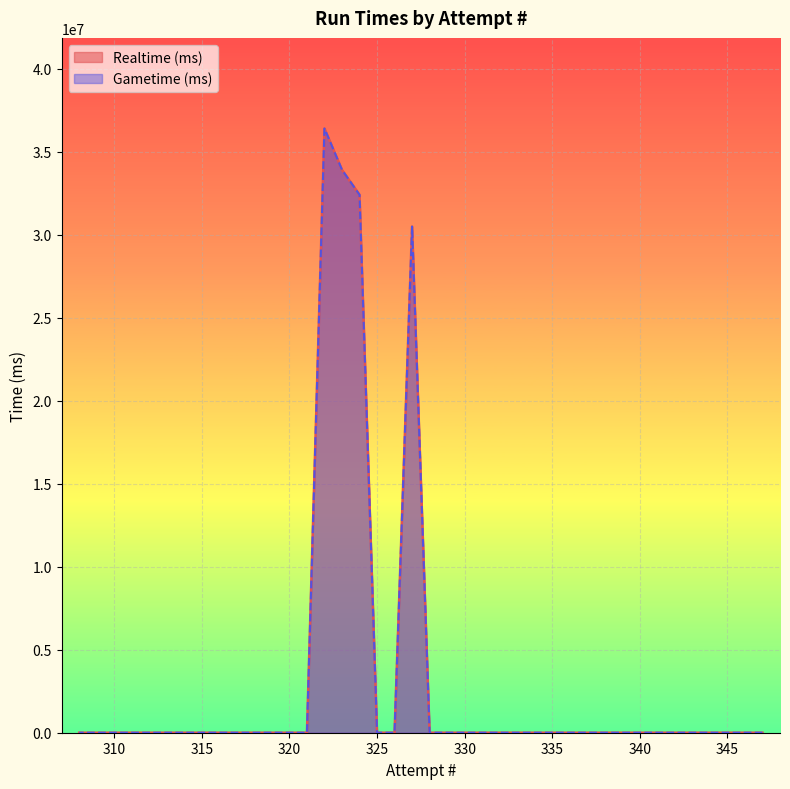

What is the greatest value displayed?

36390377